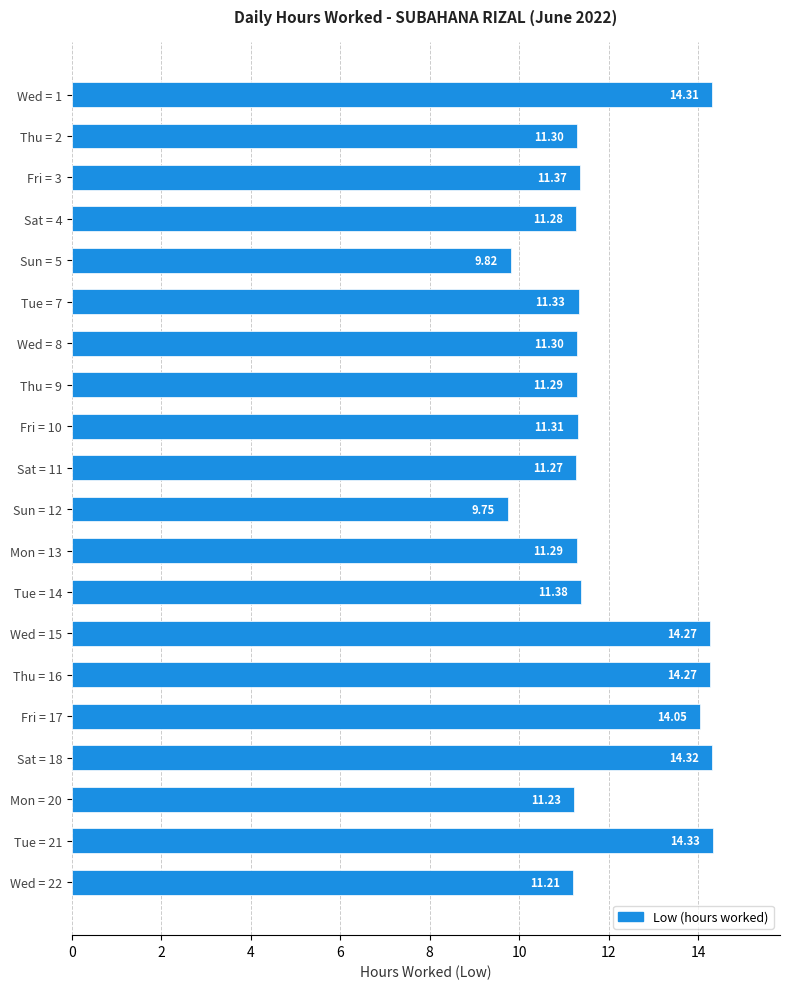

Approximately how many times larger is the value at Sat = 18 compared to Mon = 13?

1.3